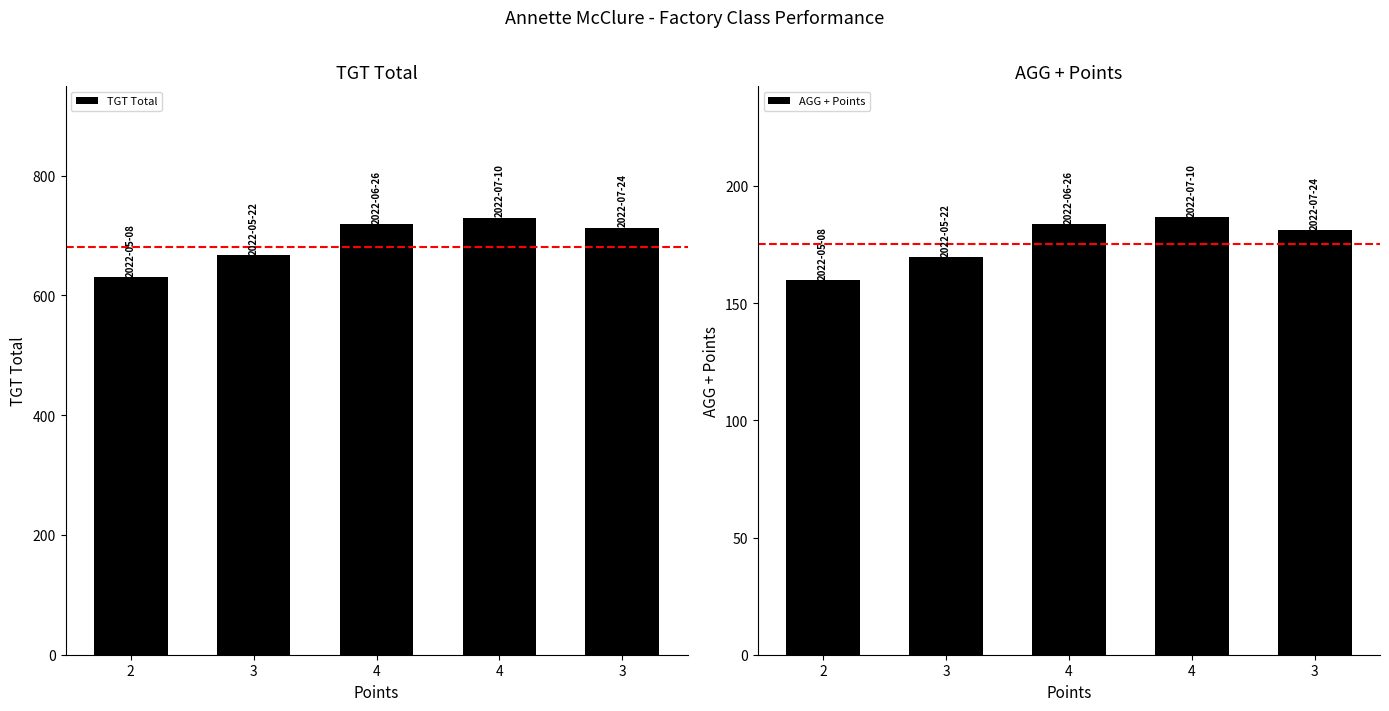

Is the value of AGG + Points at 4 greater than the value of TGT Total at 4?

No